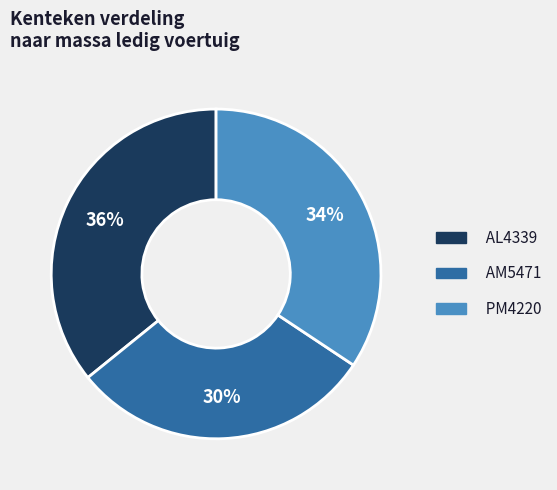

Which slice is the smallest?

AM5471